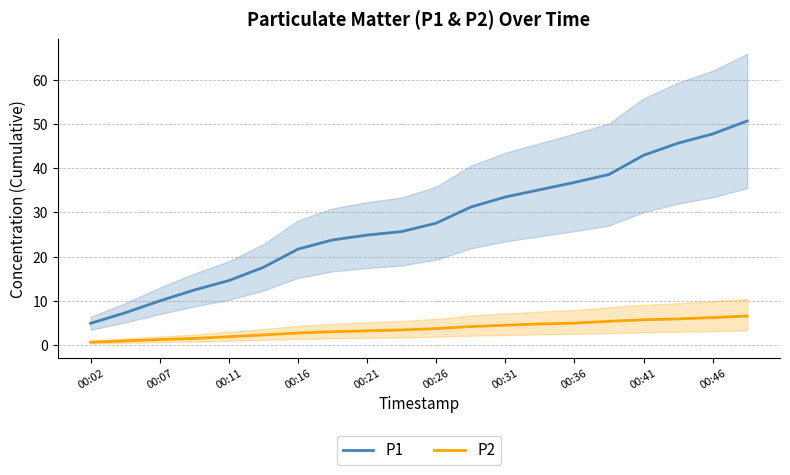

What value does the P1 series have at 00:26?

27.6